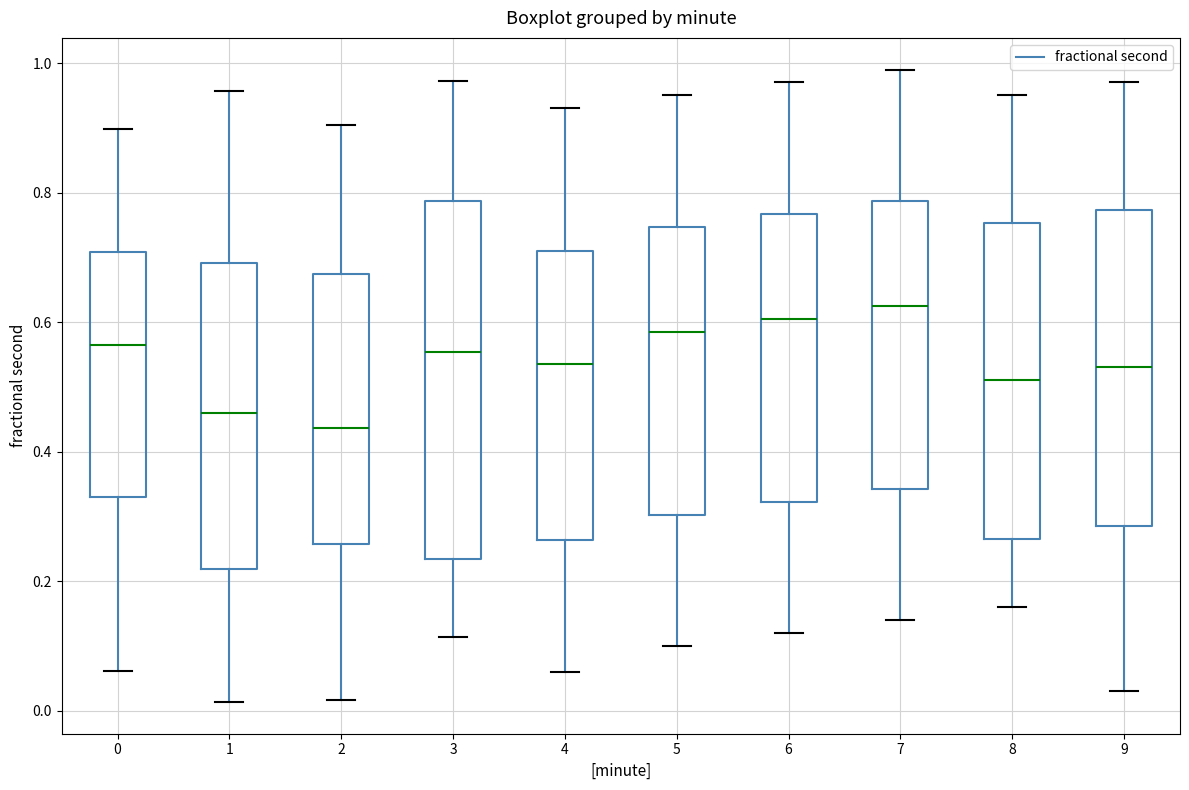

Where does the median line of the box at x = 6 sit on the y-axis? The values are not printed on the chart, so give them approximately, as read against the axis.

0.60